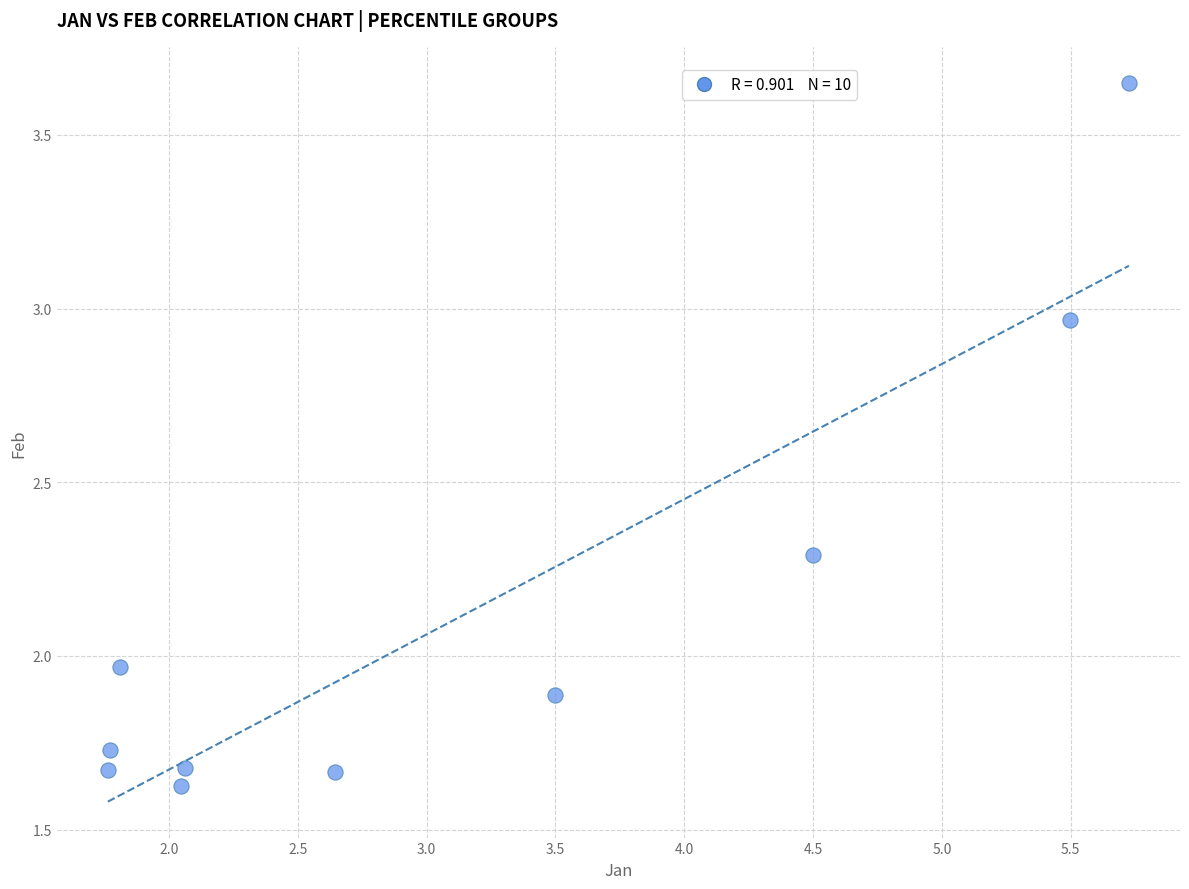

What is the average X value?

3.1